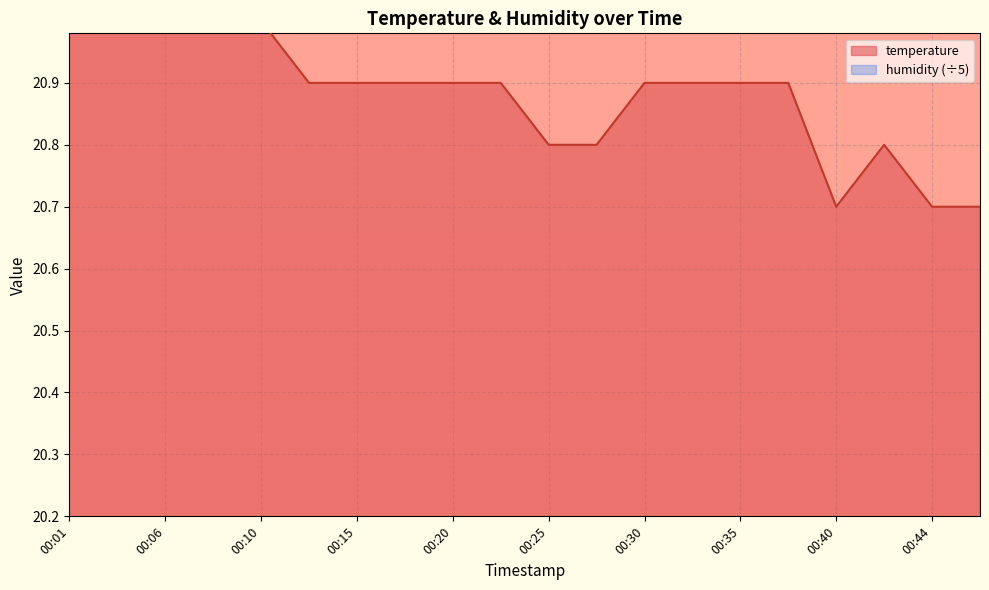

The value at 00:30 is 31.9. True or false?

False